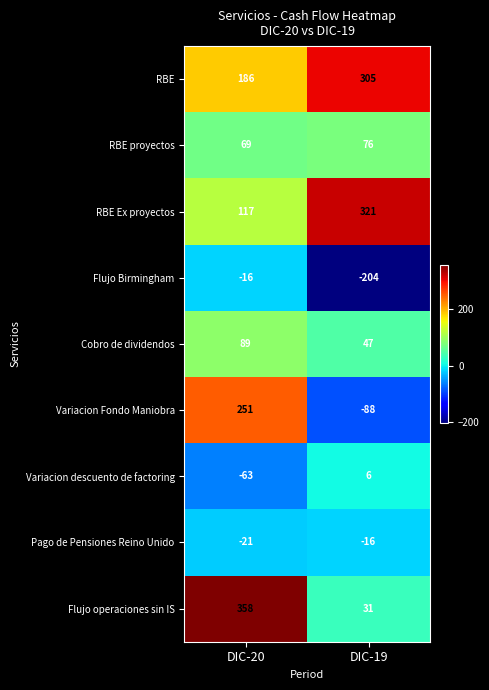

At DIC-19, list the series in order from largest to smallest.

RBE Ex proyectos, RBE, RBE proyectos, Cobro de dividendos, Flujo operaciones sin IS, Variacion descuento de factoring, Pago de Pensiones Reino Unido, Variacion Fondo Maniobra, Flujo Birmingham